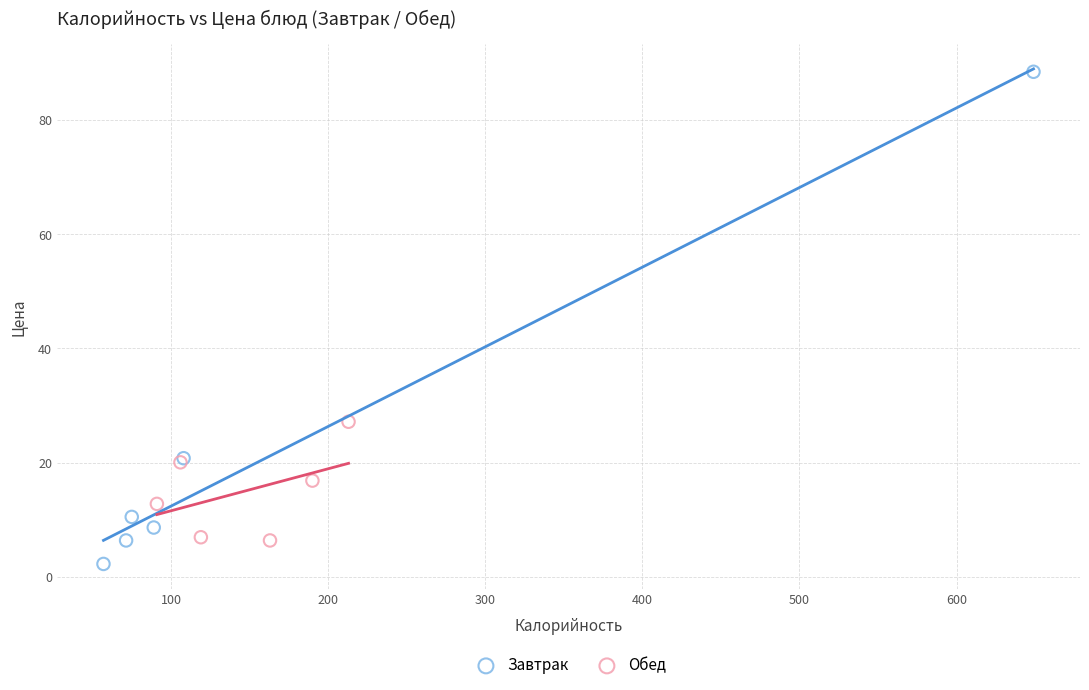

Which series reaches the maximum Y coordinate?

Завтрак